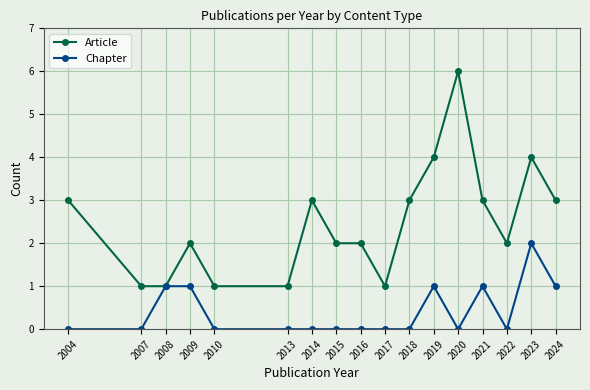

Reading left to right, list all the values displayed in this chart.

Article: 2004=3	2007=1	2008=1	2009=2	2010=1	2013=1	2014=3	2015=2	2016=2	2017=1	2018=3	2019=4	2020=6	2021=3	2022=2	2023=4	2024=3
Chapter: 2004=0	2007=0	2008=1	2009=1	2010=0	2013=0	2014=0	2015=0	2016=0	2017=0	2018=0	2019=1	2020=0	2021=1	2022=0	2023=2	2024=1